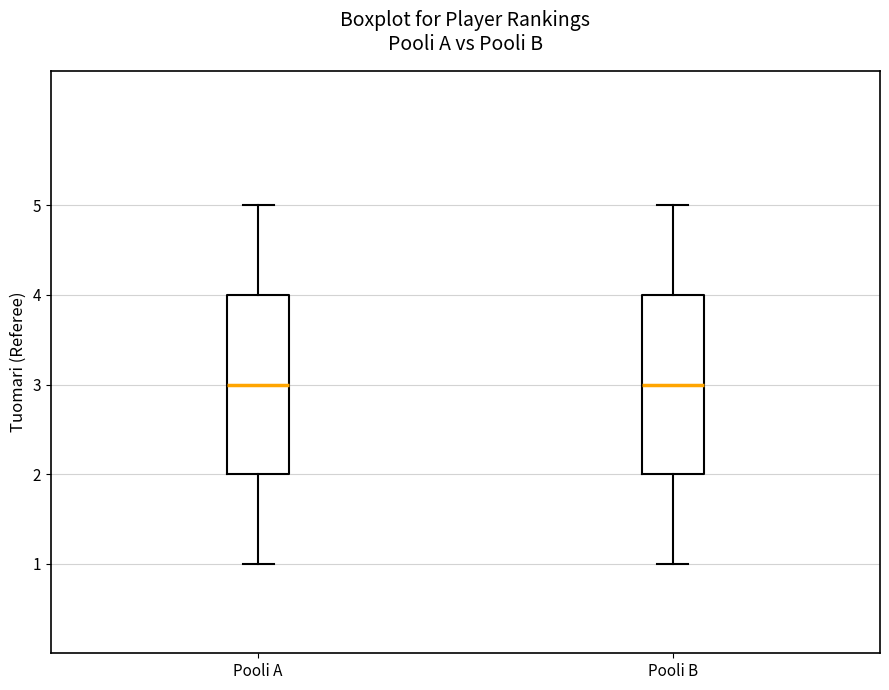

Reading left to right, transcribe this box plot: for each box, give where its median line is, the range the box spans, and where its two whiskers end, as read against the y-axis. The values are not printed on the chart, so give them approximately, as read against the axis.

Pooli A: median 3, box 2 to 4, whiskers 1 to 5
Pooli B: median 3, box 2 to 4, whiskers 1 to 5